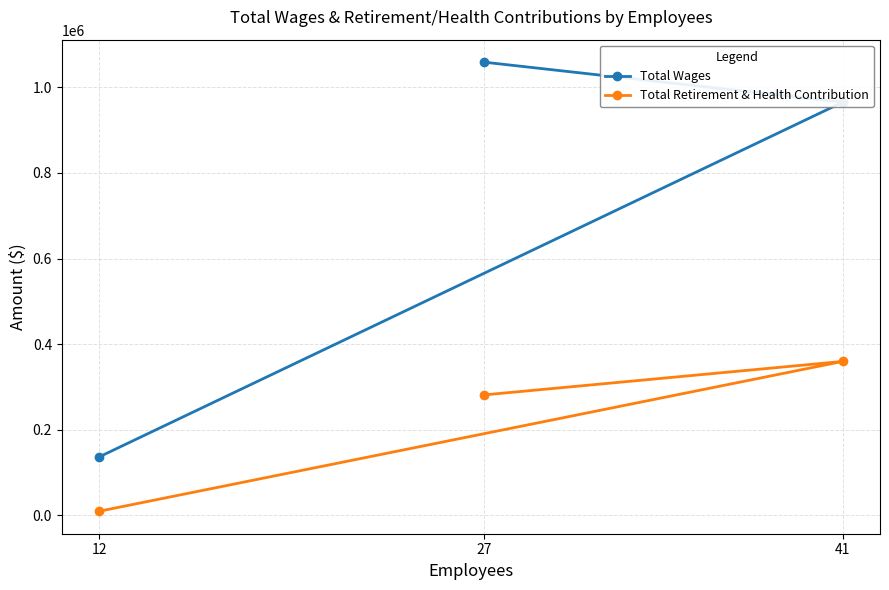

Rank the series by their maximum value, from highest to lowest.

Total Wages, Total Retirement & Health Contribution